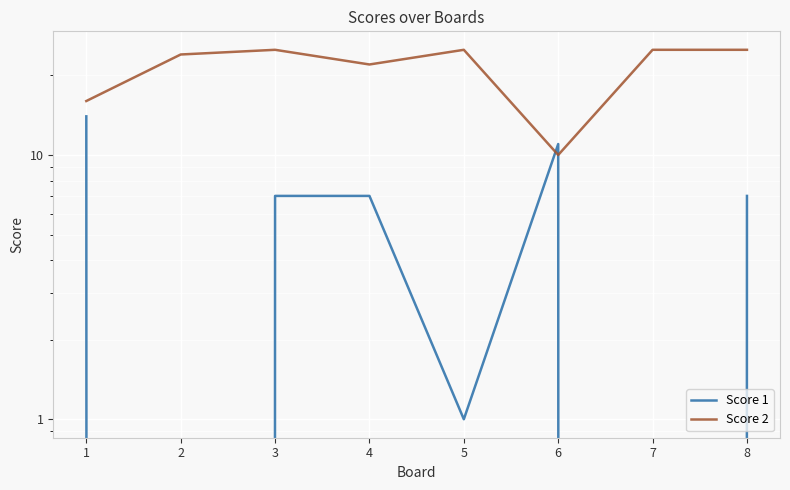

Reading left to right, list all the values displayed in this chart.

Score 1: 14	0	7	7	1	11	0	7
Score 2: 16	24	25	22	25	10	25	25